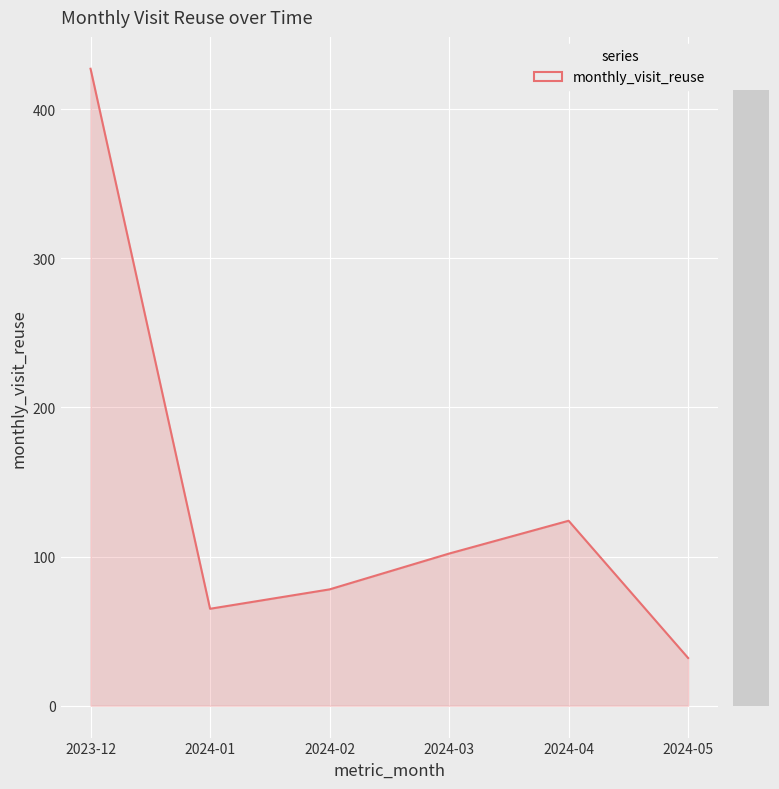

What is the smallest value displayed?

32